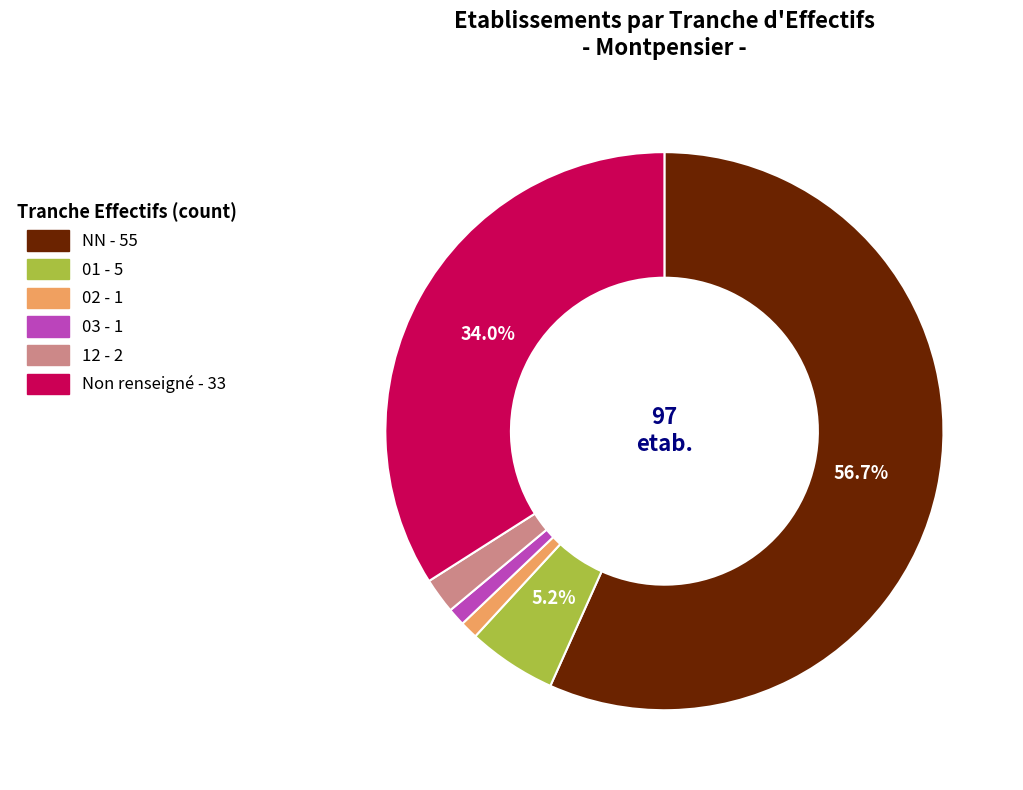

Is there any slice that represents more than half of the pie?

Yes